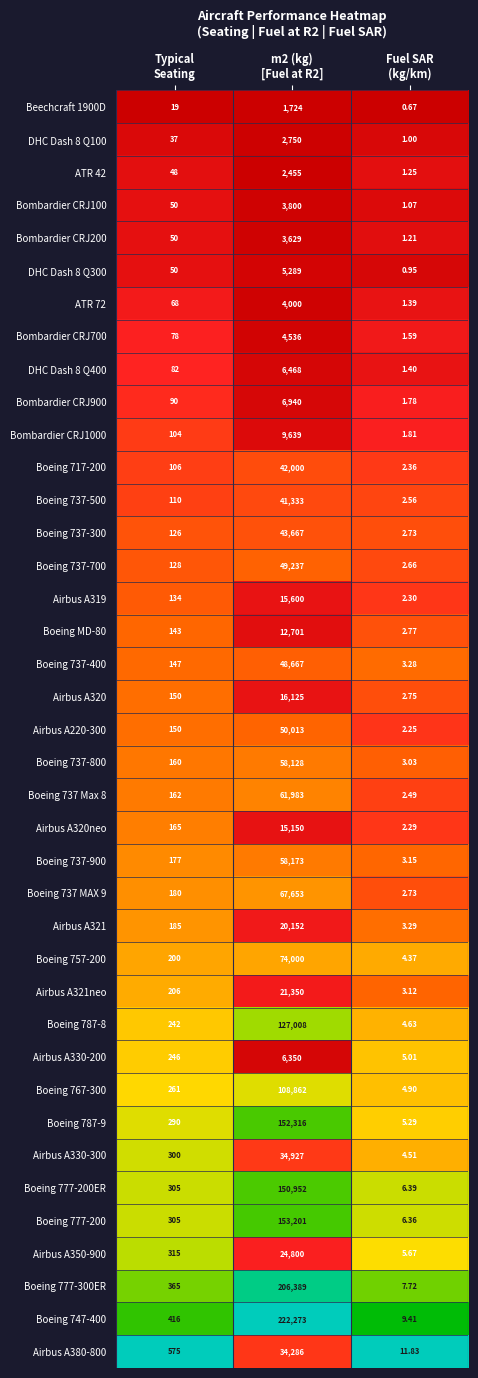

How many data points does each series have?

3